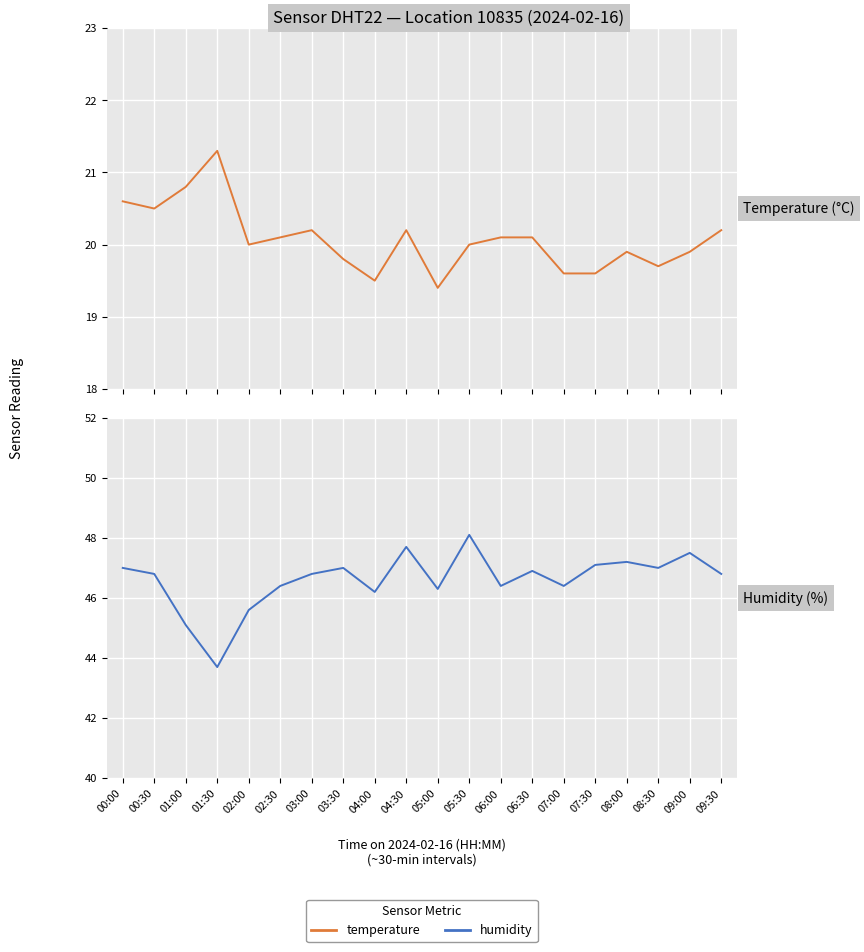

At which category does humidity reach its first local peak?

03:30